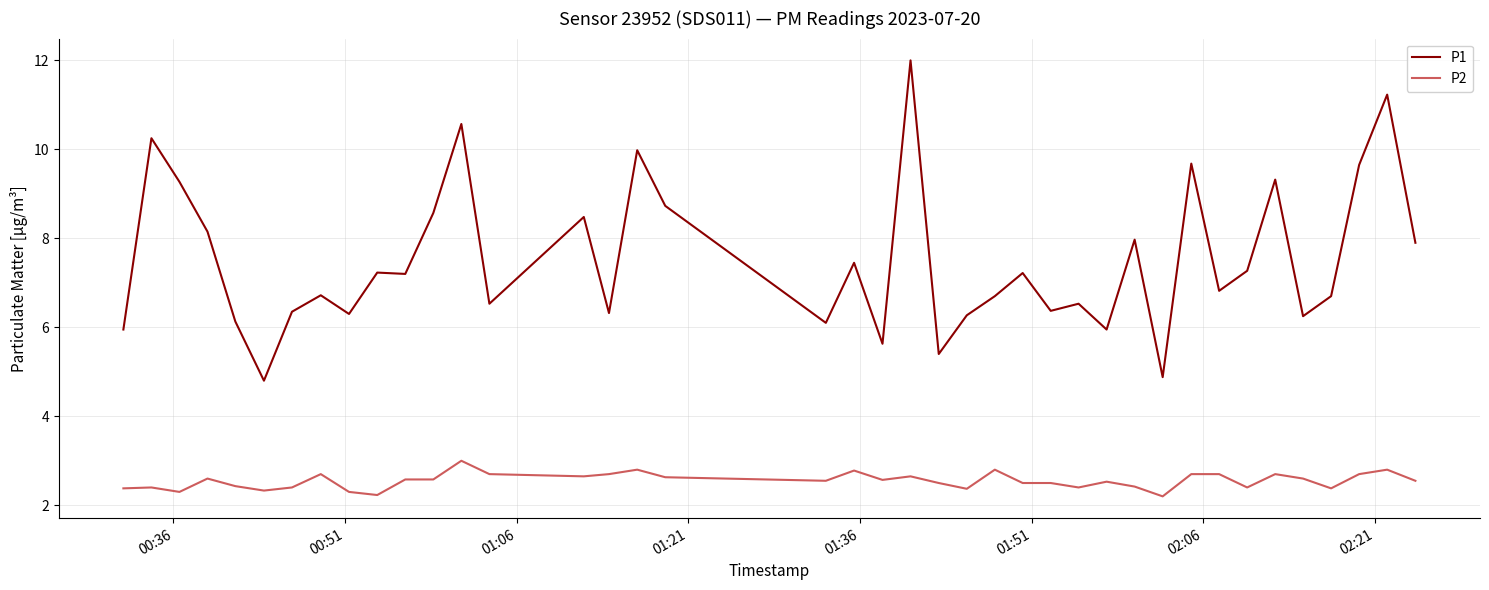

True or false: P1 and P2 intersect in this chart.

False